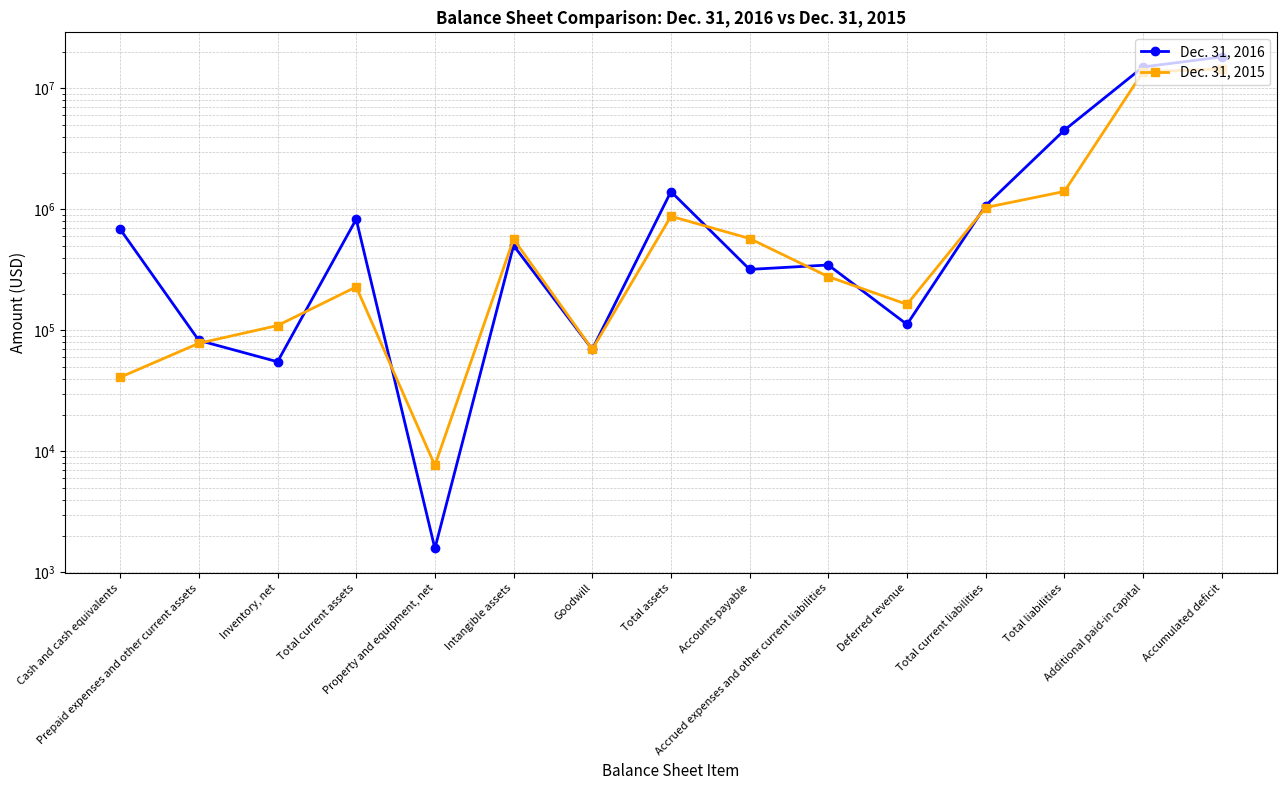

Is the value of Dec. 31, 2015 at Additional paid-in capital greater than the value of Dec. 31, 2016 at Property and equipment, net?

Yes